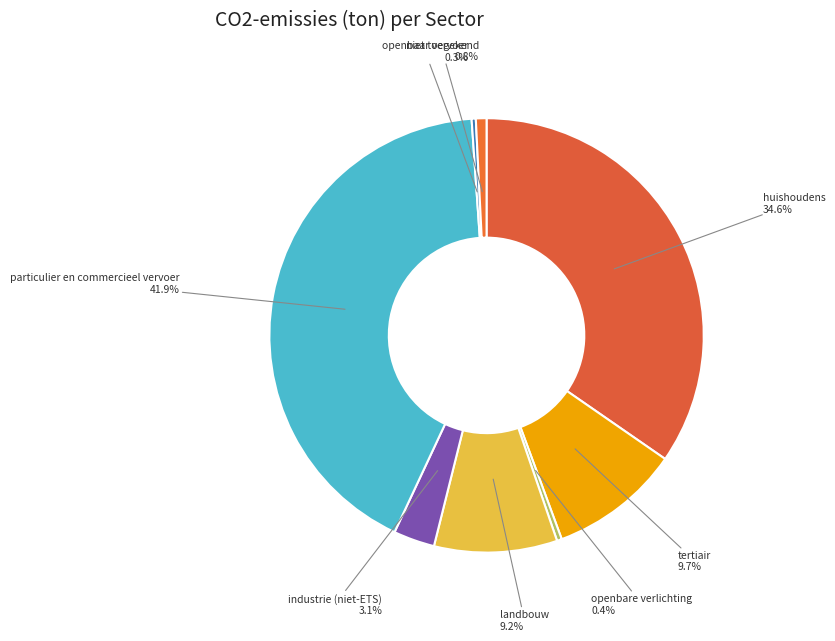

Approximately how many times larger is the value at landbouw compared to openbaar vervoer?

29.6